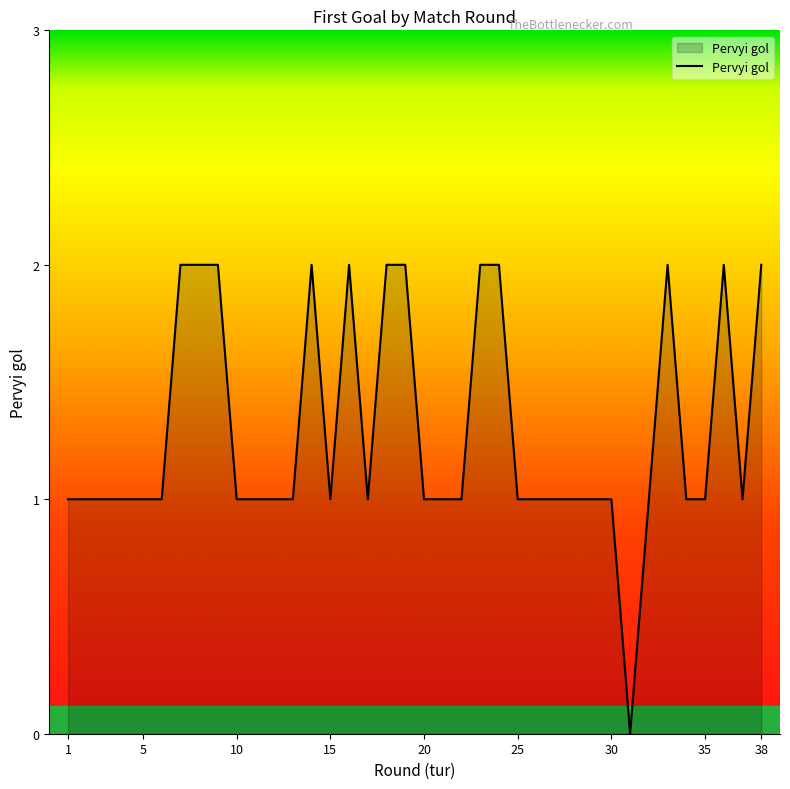

What is the difference between the second highest and second lowest values?

1